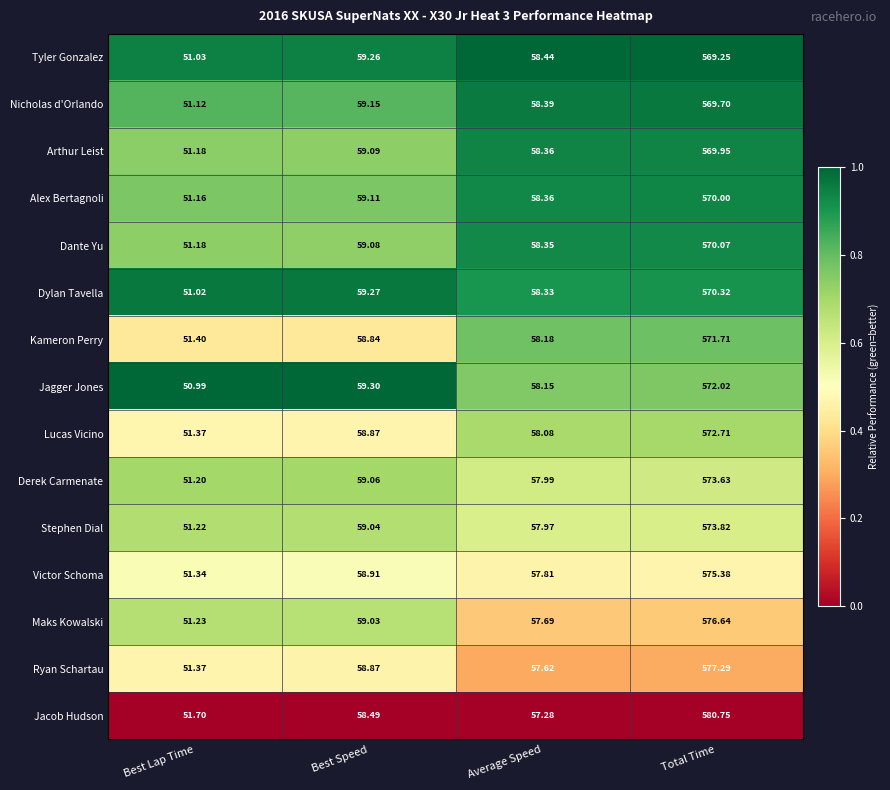

Which series has the largest total across all categories?

Jacob Hudson